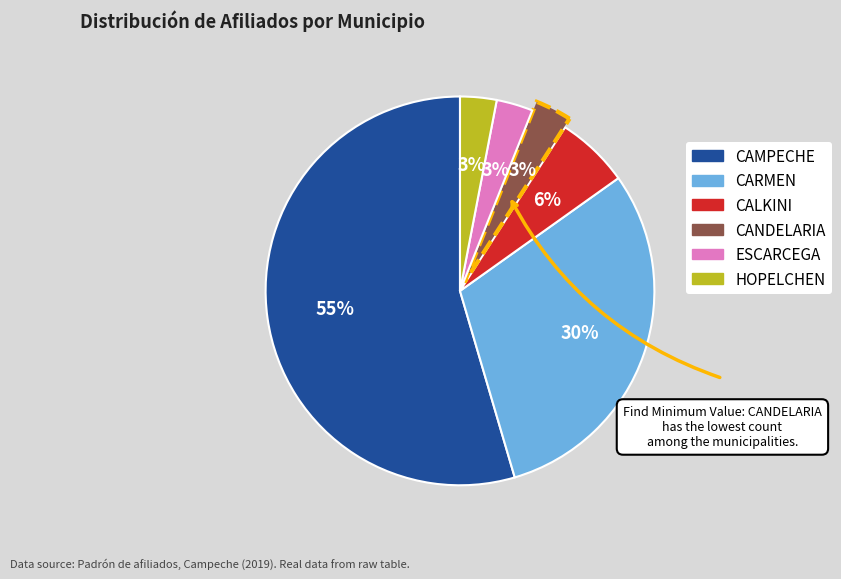

Which category has the biggest portion of the pie?

CAMPECHE